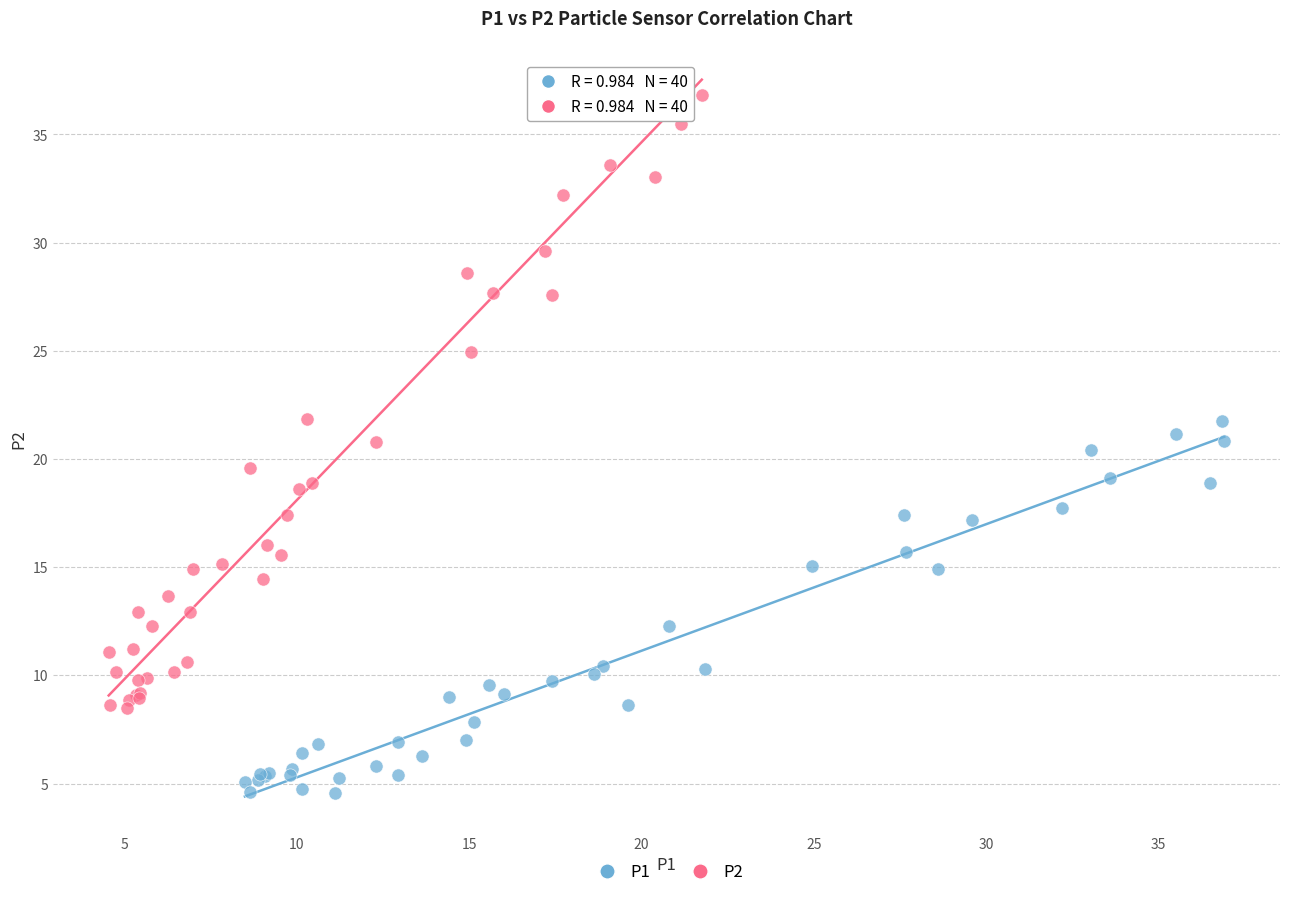

Which series reaches the minimum Y coordinate?

P1